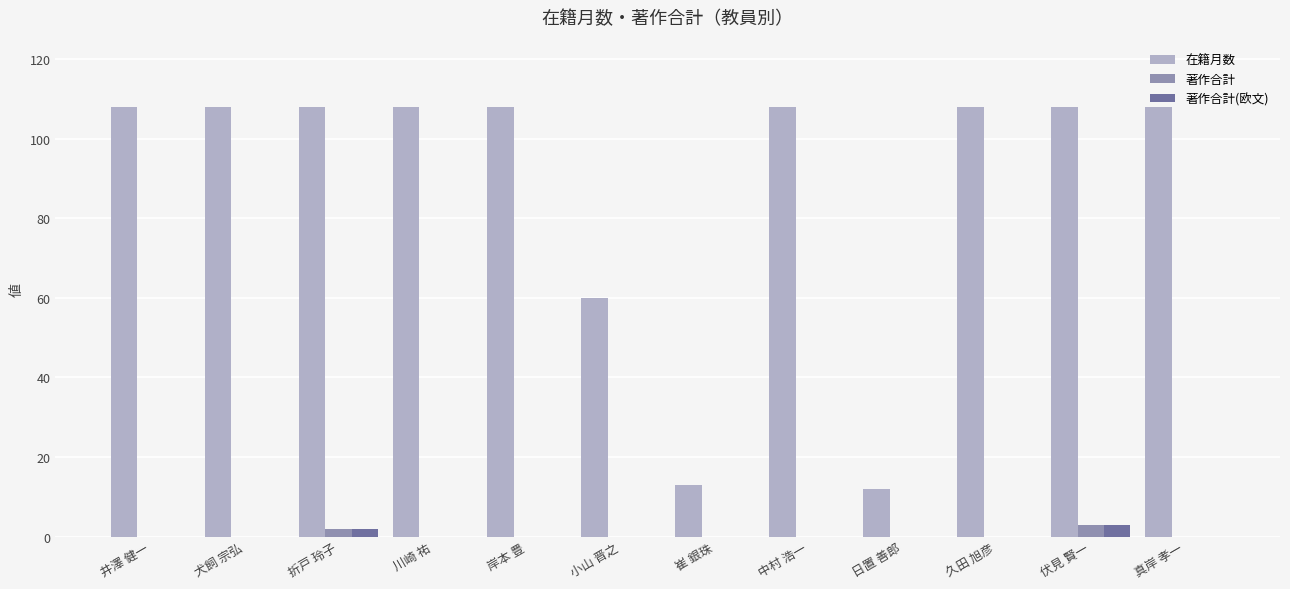

What is the total value across all series at 伏見 賢一?

114